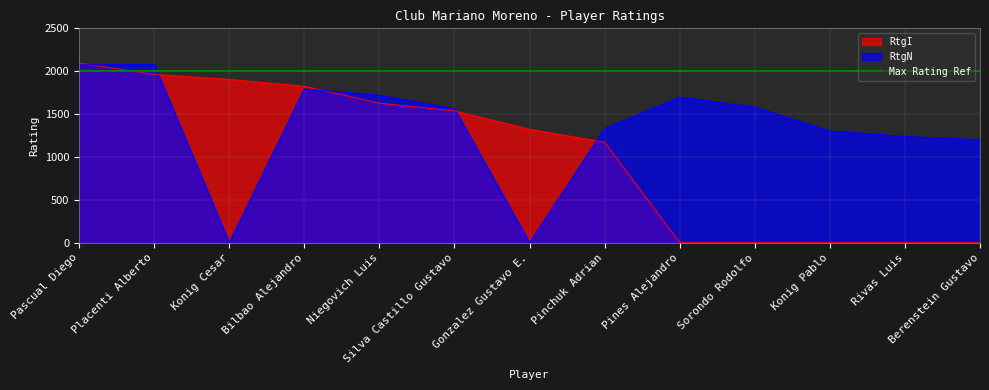

At which label does RtgN first exceed 1562?

Pascual Diego